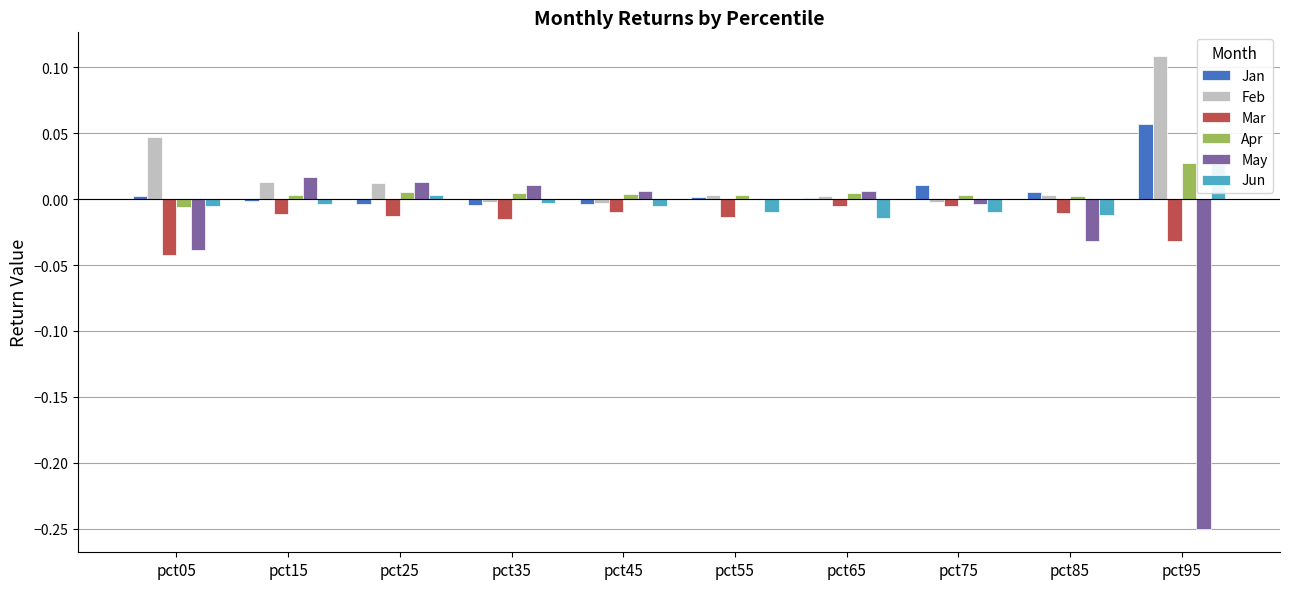

At which label does Mar reach its peak?

pct75